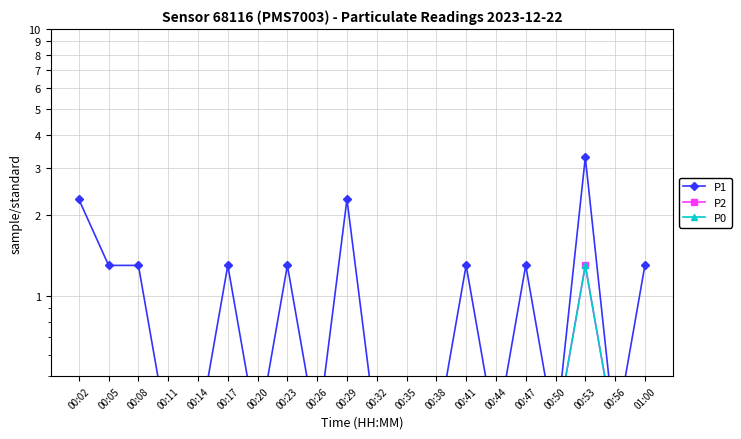

Where is P2 nearest to the value 0?

00:02